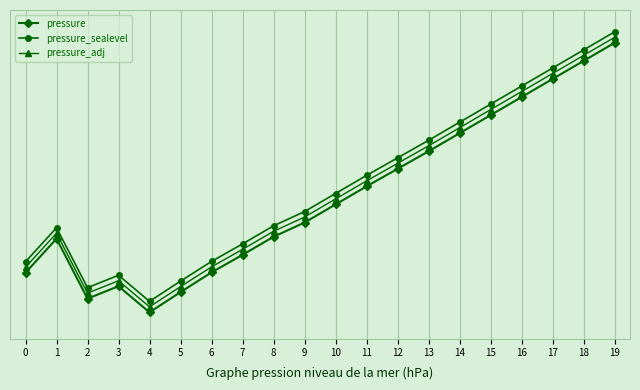

True or false: pressure has more than 1 points higher than both neighbors.

True